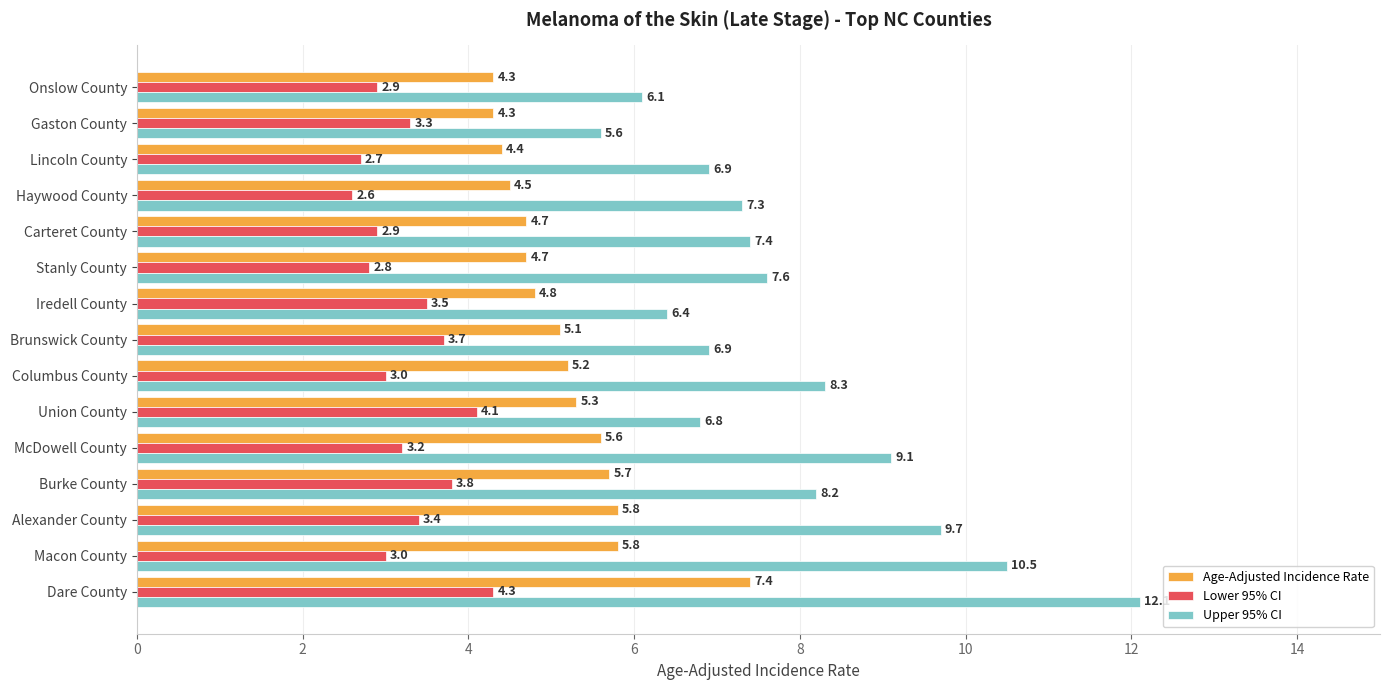

What value does the Upper 95% CI series have at Columbus County?

8.3